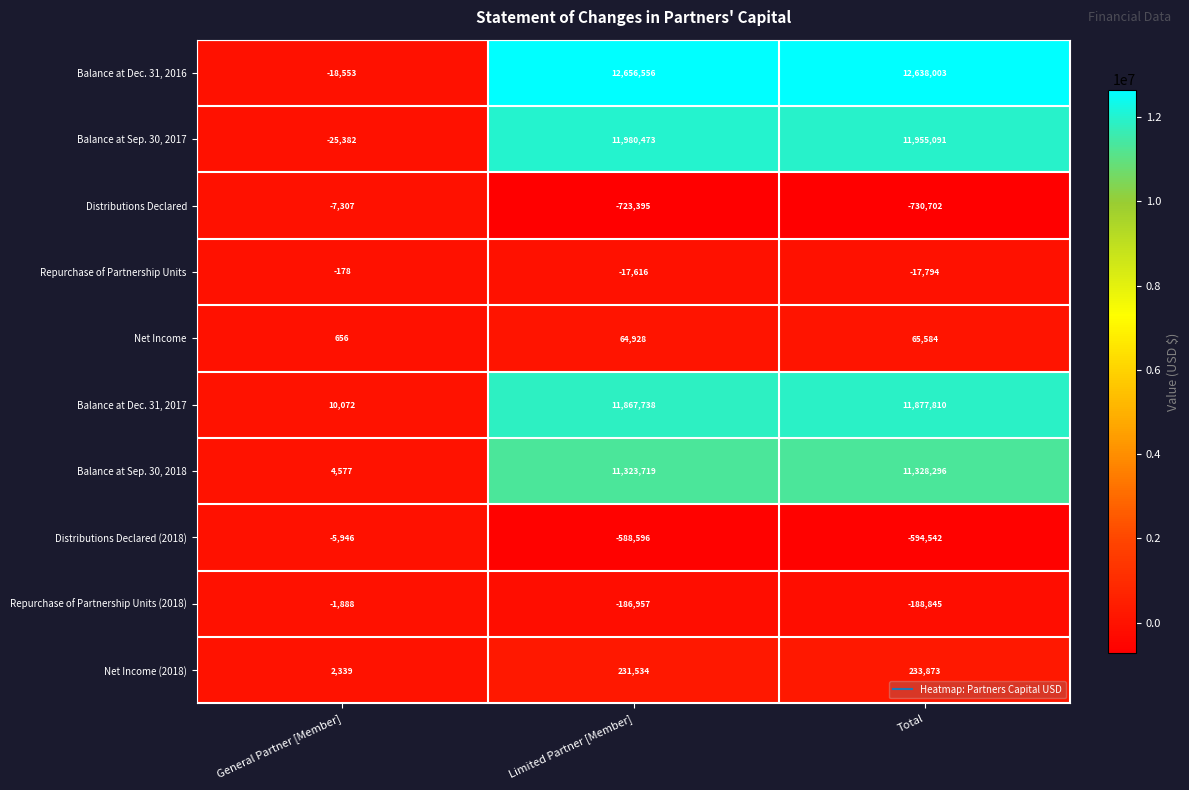

What is the difference between the maximum and minimum values in the Repurchase of Partnership Units series?

17616